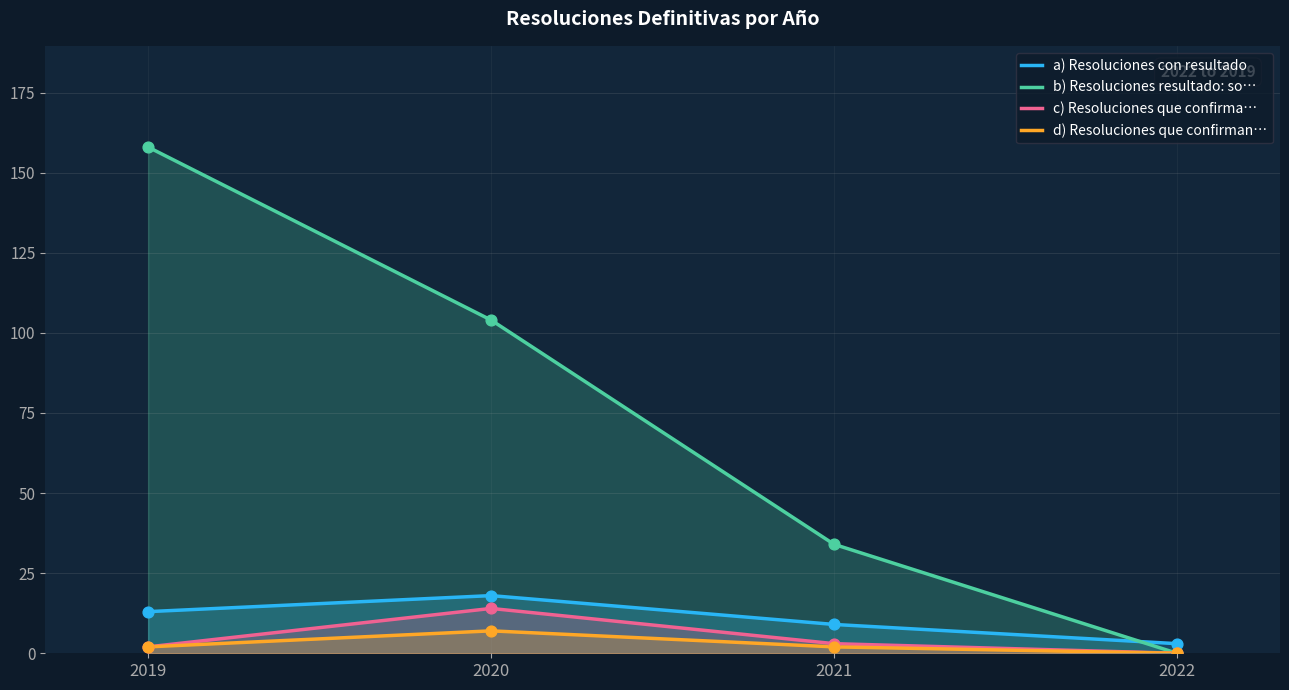

Is the value of d) Resoluciones que confirman… at 2019 greater than the value of c) Resoluciones que confirma… at 2019?

No